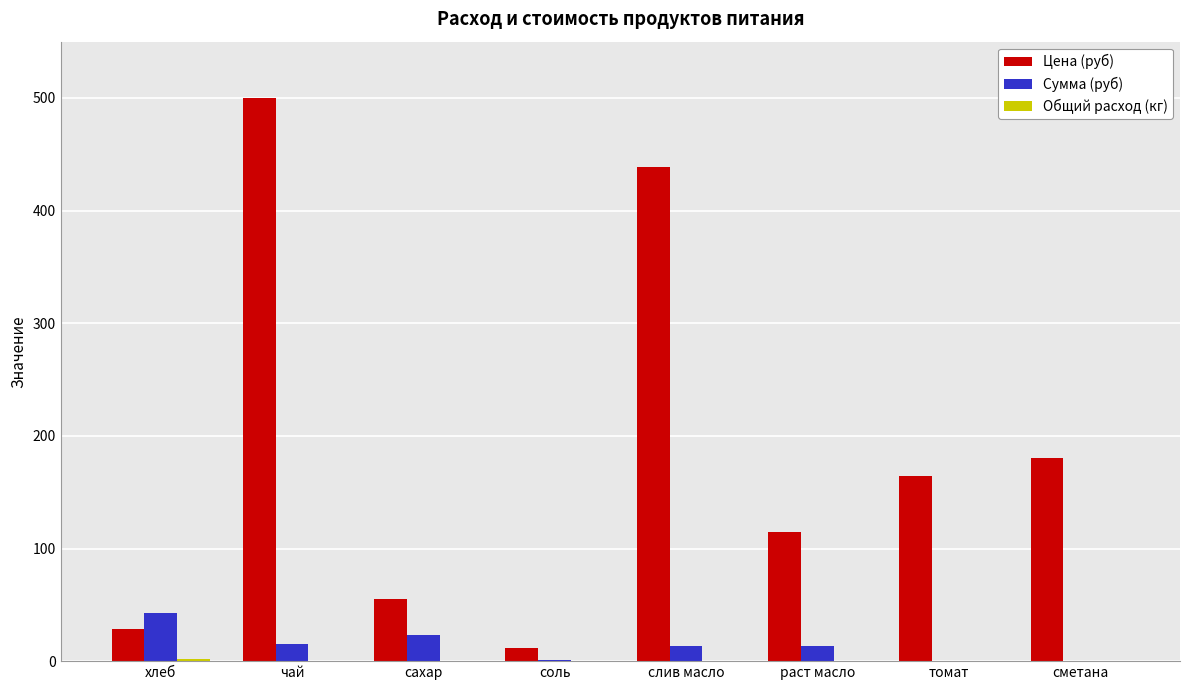

True or false: Сумма (руб) has a value of 23.1 at сахар.

True